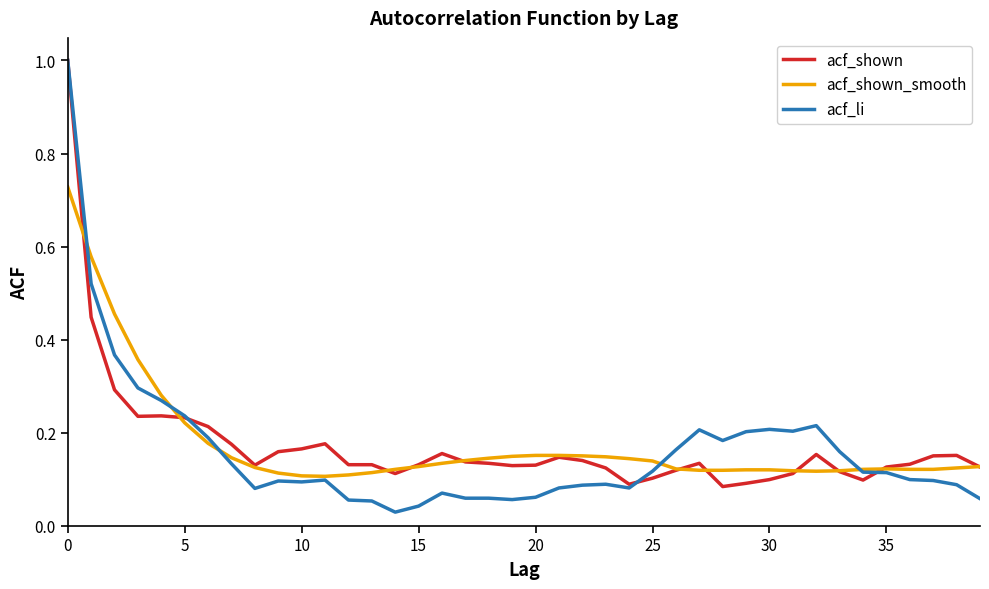

Which series has the widest spread of values?

acf_li